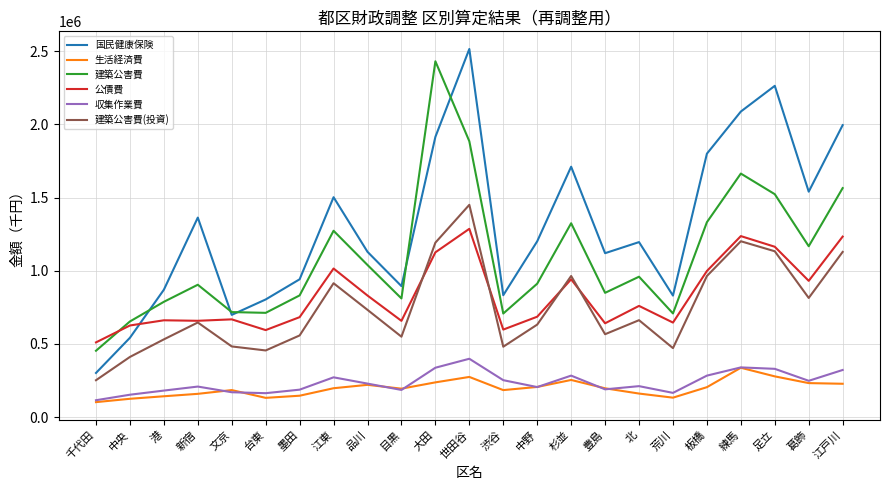

Which series has the widest spread of values?

国民健康保険